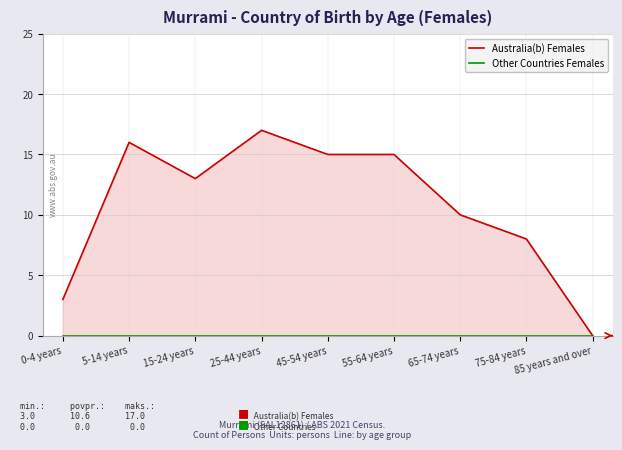

Which series has the largest range (max minus min)?

Australia(b) Females